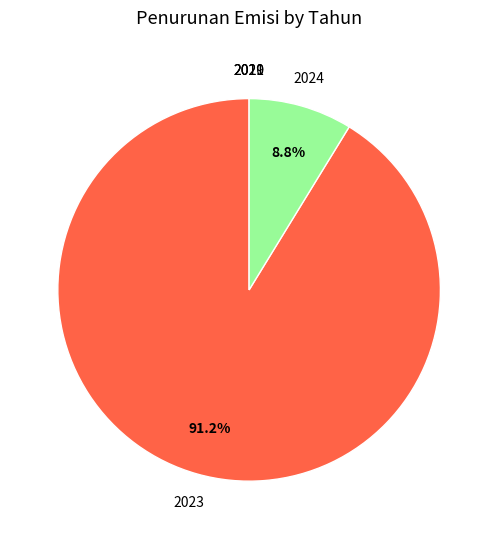

Does any single category account for the majority?

Yes